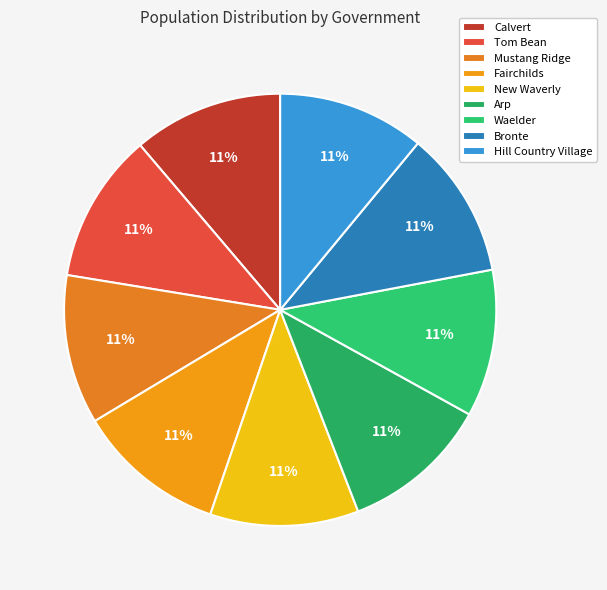

To the nearest percent, what portion does Bronte represent?

11%